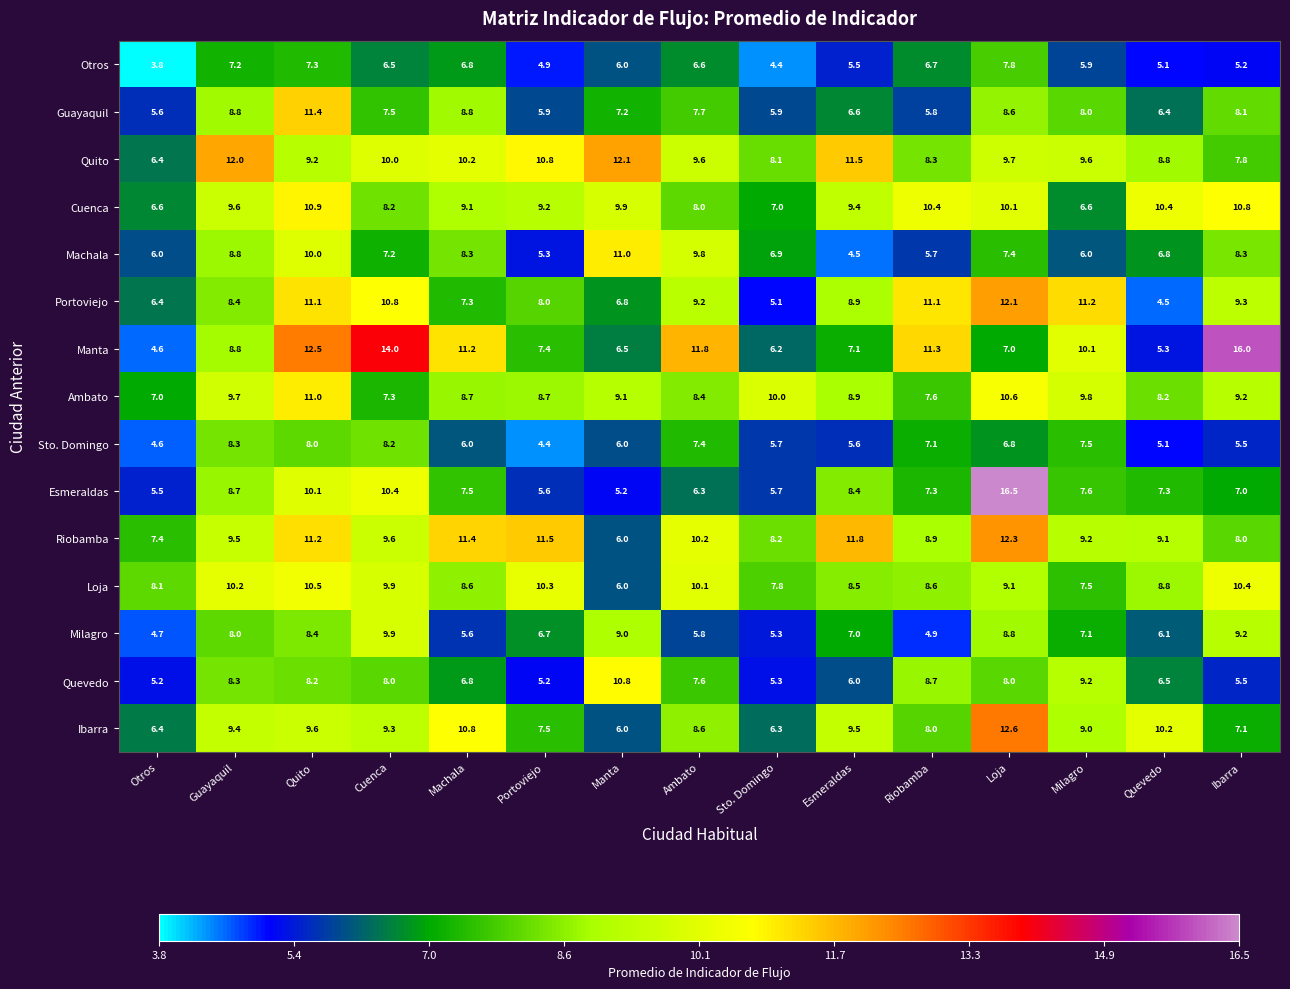

True or false: Riobamba has a value of 15.6 at Riobamba.

False